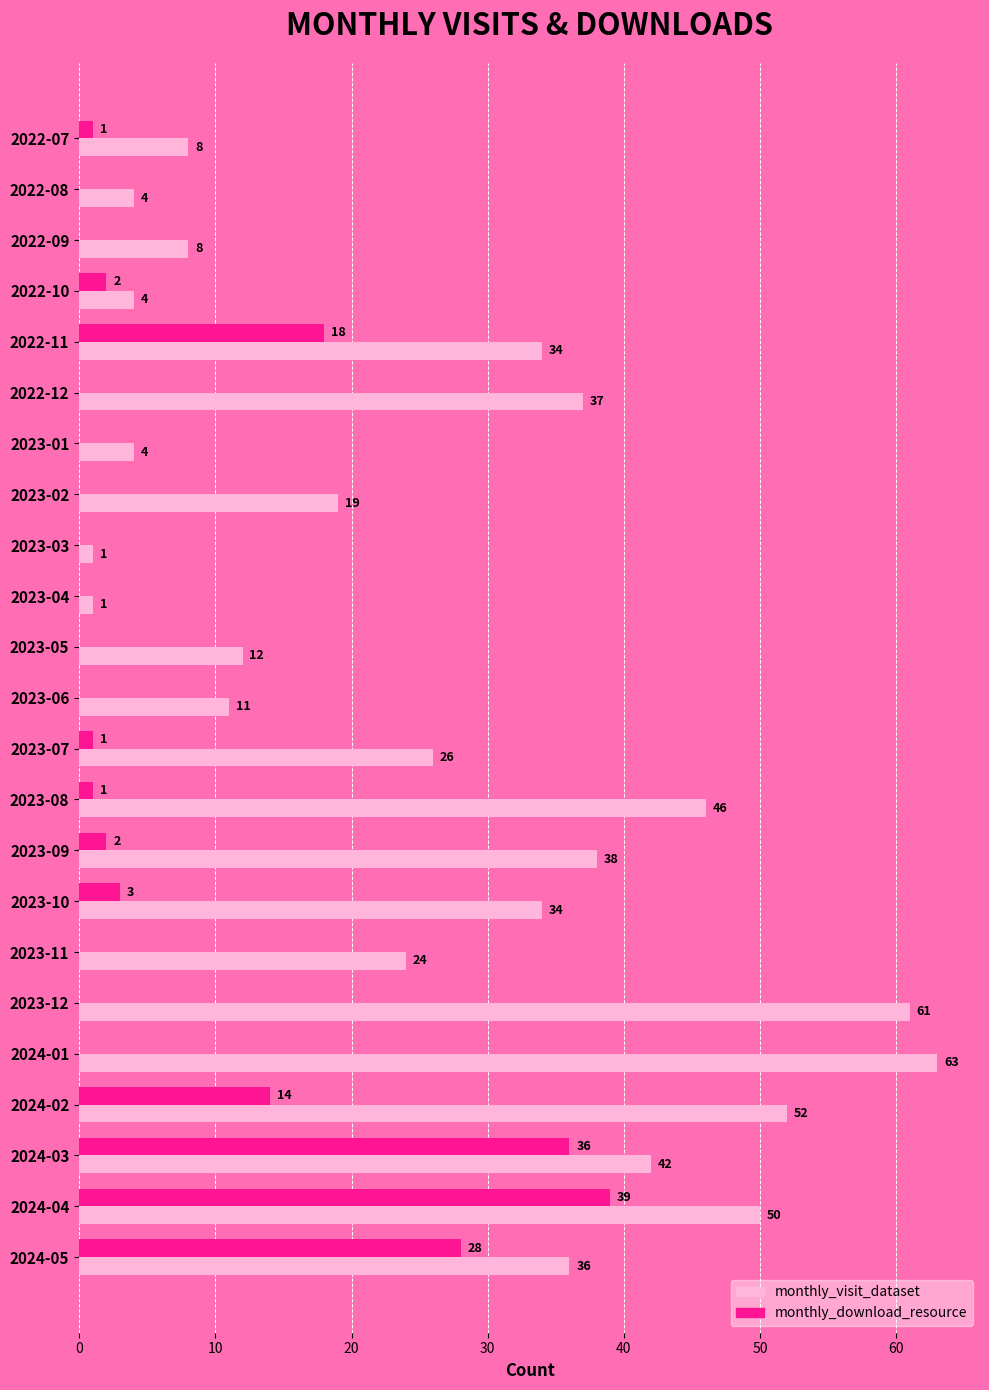

Is the value of monthly_visit_dataset at 2023-06 greater than the value of monthly_download_resource at 2022-07?

Yes